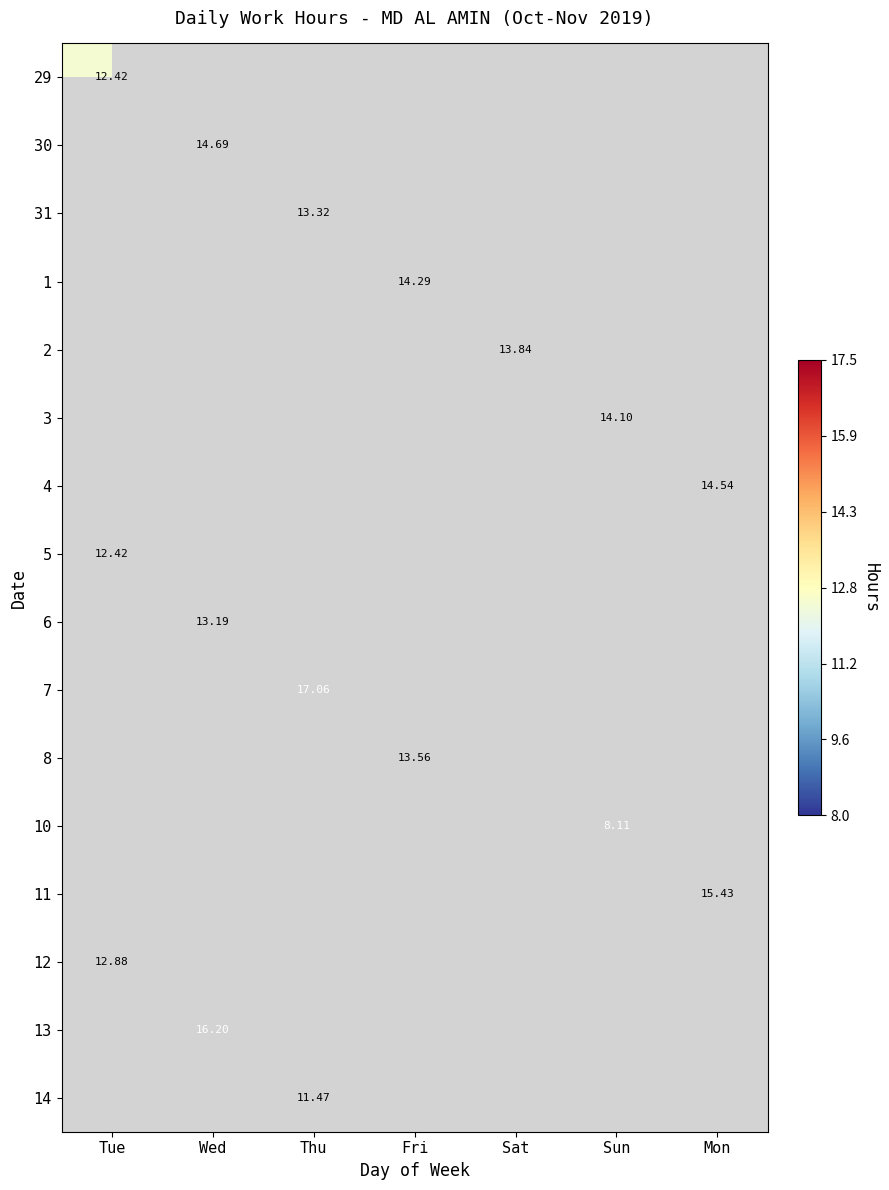

True or false: 7 has a value of 5.1 at Mon.

False